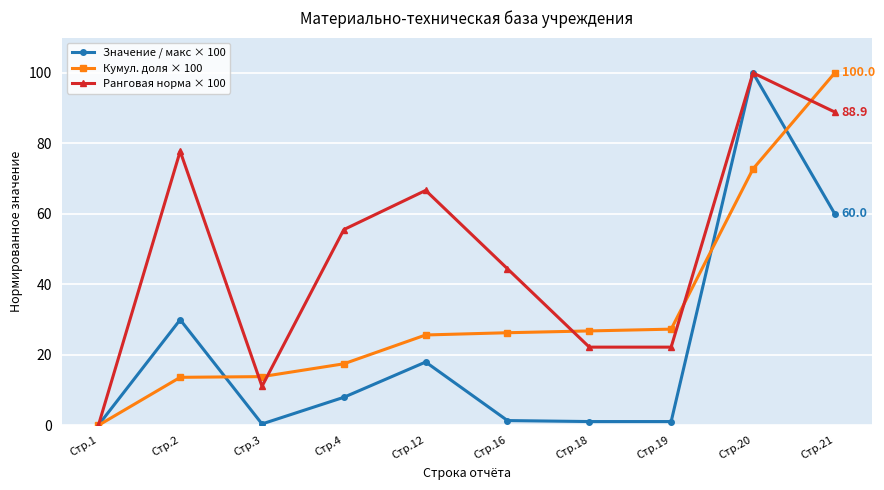

What is the value of the Значение / макс × 100 point at the 5th from the left?

18.0